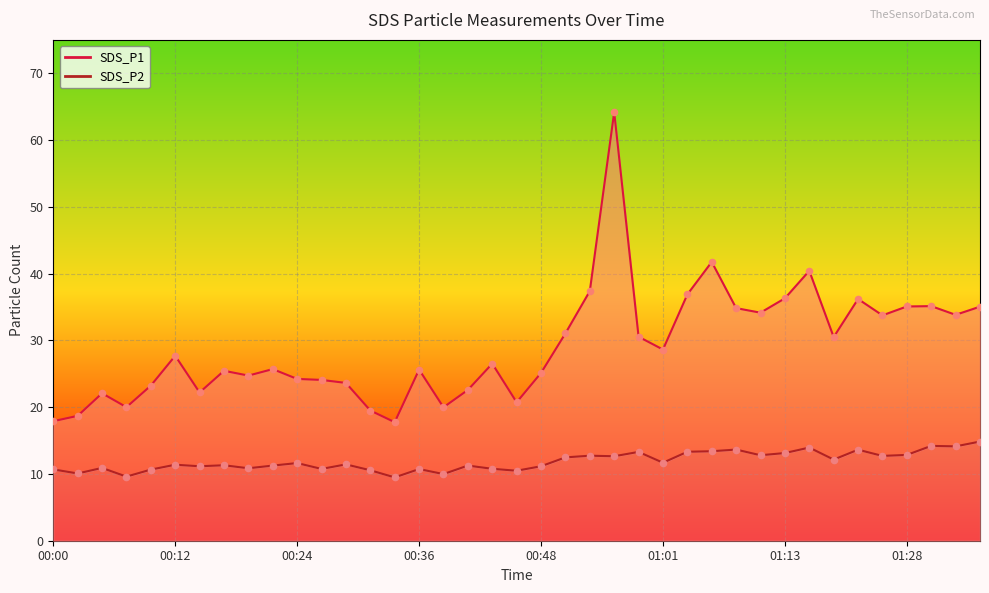

Which series reaches the maximum Y coordinate?

SDS_P1